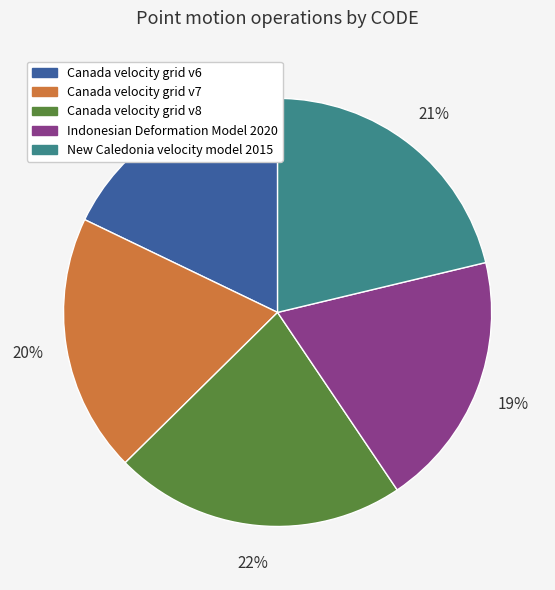

Is it true that Indonesian Deformation Model 2020 is 19% of the pie?

True